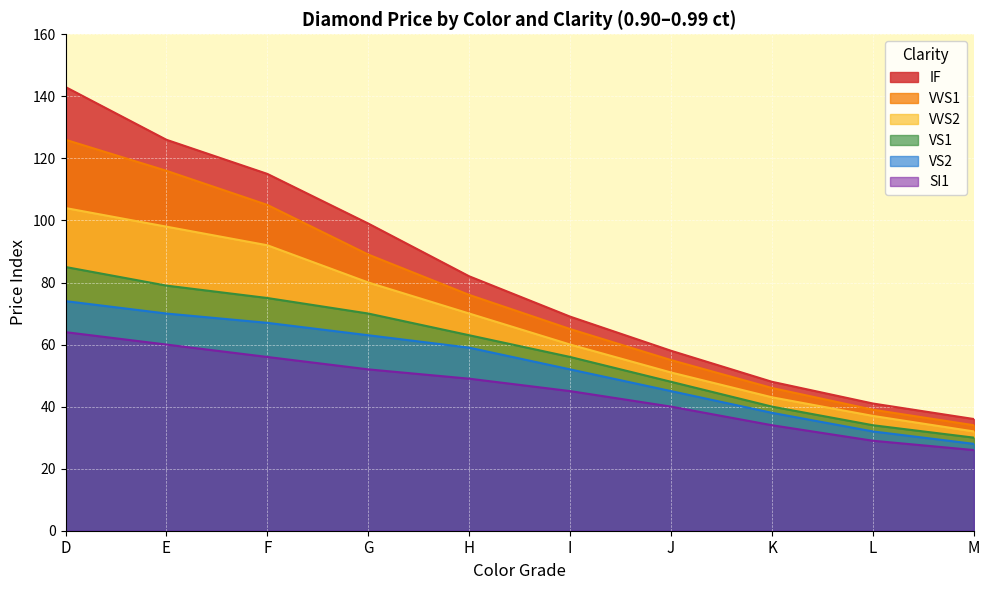

What is the difference between the highest and lowest values at L?

12